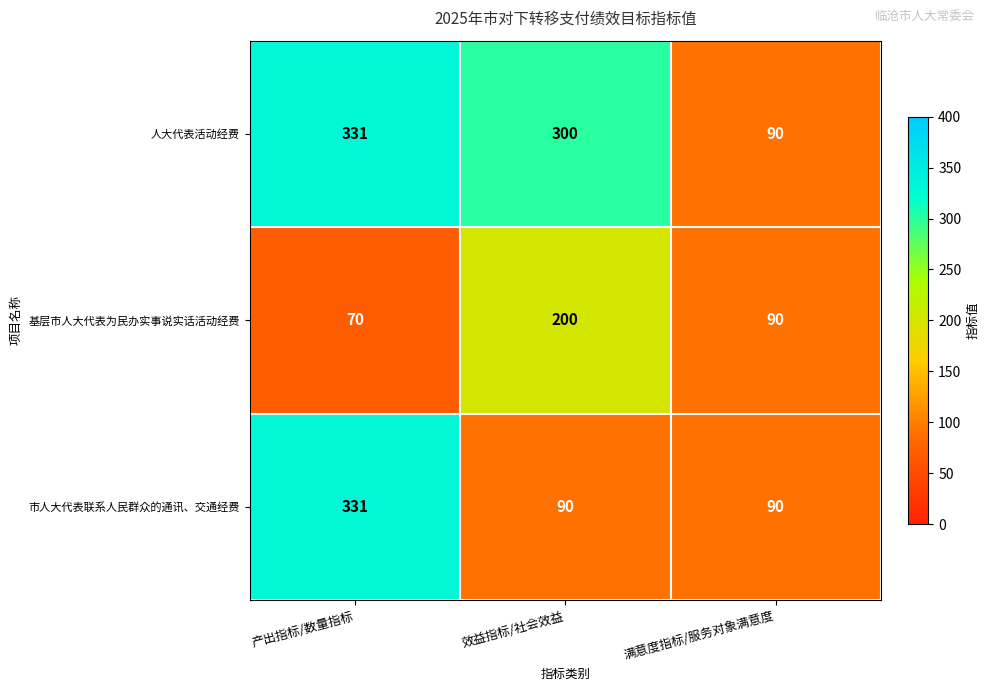

Reading left to right, transcribe all the data shown in this chart.

人大代表活动经费: 产出指标/数量指标=331	效益指标/社会效益=300	满意度指标/服务对象满意度=90
基层市人大代表为民办实事说实话活动经费: 产出指标/数量指标=70	效益指标/社会效益=200	满意度指标/服务对象满意度=90
市人大代表联系人民群众的通讯、交通经费: 产出指标/数量指标=331	效益指标/社会效益=90	满意度指标/服务对象满意度=90